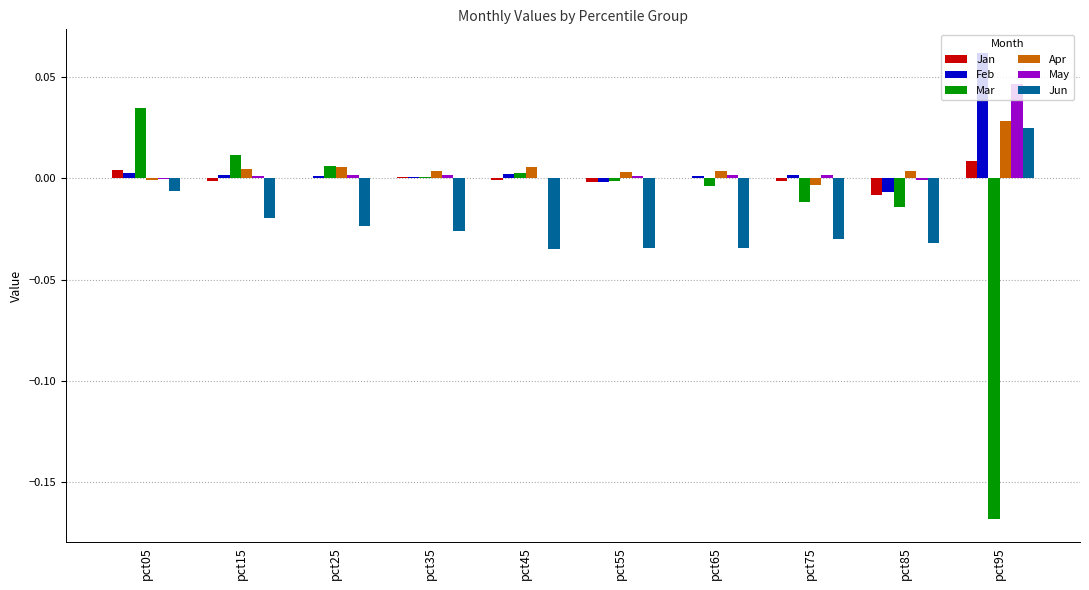

The value of Mar at pct75 is -0.0. True or false?

True